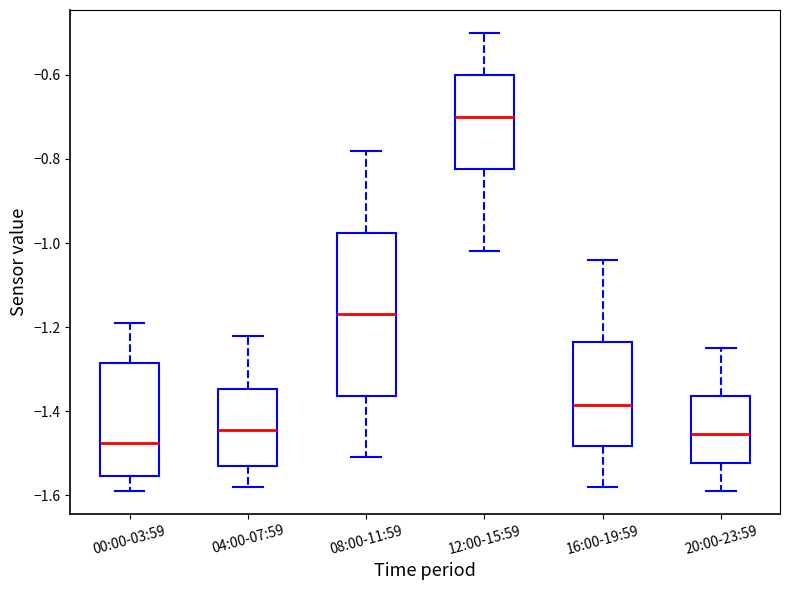

Reading left to right, read every box against the y-axis: the position of its median line, the range the box covers, and the ends of its whiskers. The values are not printed on the chart, so give them approximately, as read against the axis.

00:00-03:59: median -1.48, box -1.56 to -1.28, whiskers -1.58 to -1.18
04:00-07:59: median -1.44, box -1.52 to -1.34, whiskers -1.58 to -1.22
08:00-11:59: median -1.16, box -1.36 to -0.98, whiskers -1.50 to -0.78
12:00-15:59: median -0.70, box -0.82 to -0.60, whiskers -1.02 to -0.50
16:00-19:59: median -1.38, box -1.48 to -1.24, whiskers -1.58 to -1.04
20:00-23:59: median -1.46, box -1.52 to -1.36, whiskers -1.58 to -1.24